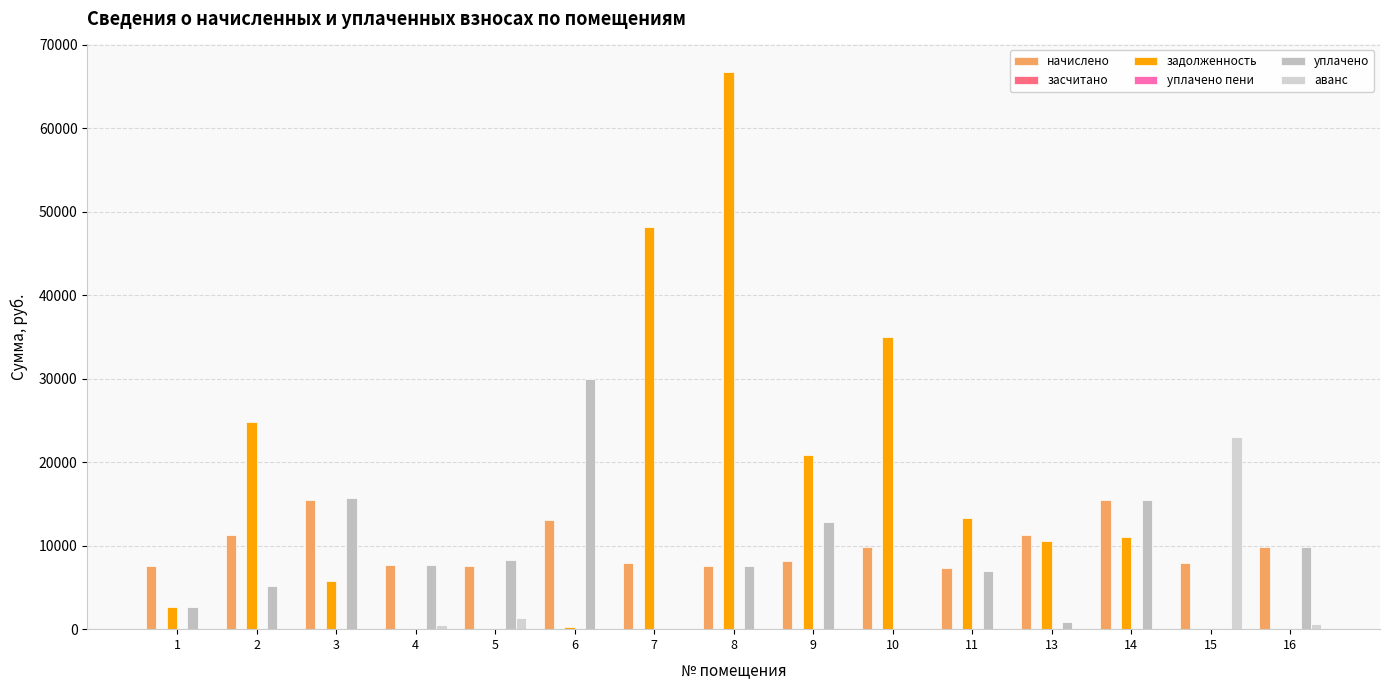

Reading left to right, what are all the values shown in this chart?

начислено: 1=7614.2	2=11263.3	3=15438.7	4=7684.2	5=7526.4	6=13035.2	7=7912.3	8=7579.1	9=8122.8	10=9894.9	11=7351.0	13=11298.4	14=15491.3	15=7912.3	16=9807.2
засчитано: 1=0.0	2=0.0	3=0.0	4=0.0	5=0.0	6=0.0	7=0.0	8=0.0	9=0.0	10=0.0	11=0.0	13=0.0	14=0.0	15=0.0	16=0.0
задолженность: 1=2649.6	2=24802.1	3=5815.7	4=0.0	5=0.0	6=202.6	7=48191.3	8=66724.4	9=20917.1	10=34972.5	11=13374.0	13=10578.4	14=11066.7	15=0.0	16=0.0
уплачено пени: 1=0.0	2=0.0	3=0.2	4=0.3	5=6.3	6=0.0	7=0.0	8=2.0	9=0.0	10=0.0	11=57.8	13=0.0	14=0.3	15=0.0	16=1.2
уплачено: 1=2614.3	2=5199.3	3=15673.0	4=7684.9	5=8243.7	6=30000.0	7=0.0	8=7576.4	9=12850.0	10=0.0	11=6959.7	13=900.0	14=15491.3	15=0.0	16=9807.2
аванс: 1=0.0	2=0.0	3=0.0	4=557.5	5=1370.6	6=0.0	7=0.0	8=0.0	9=0.0	10=0.0	11=0.0	13=0.0	14=0.0	15=22989.7	16=581.2